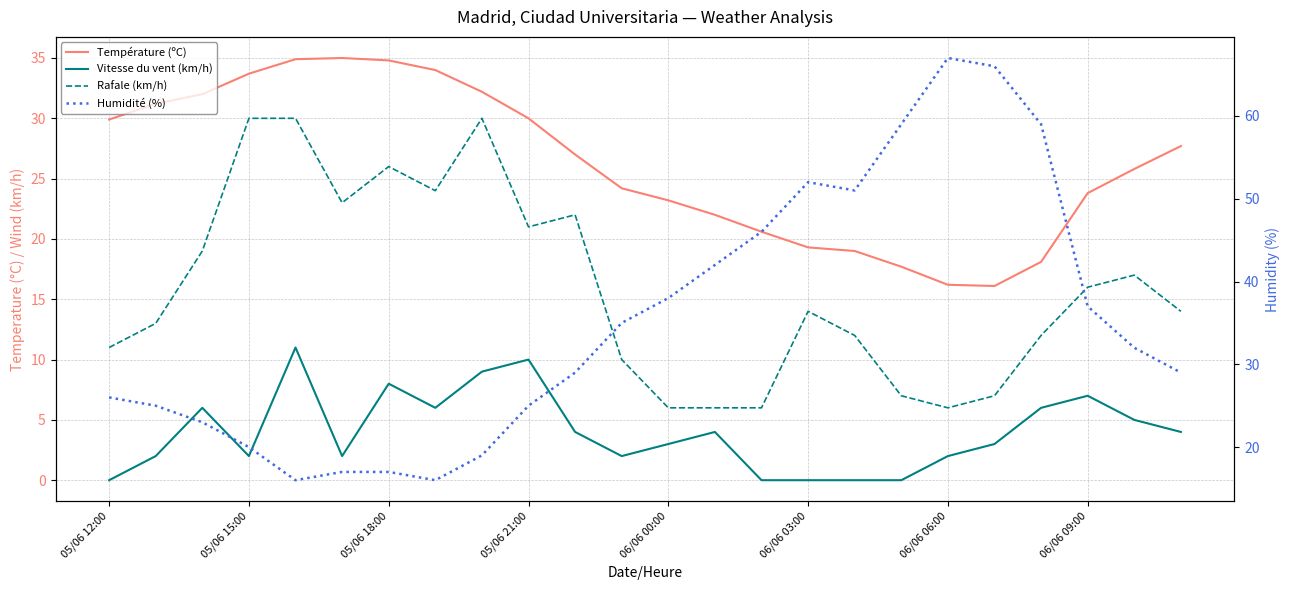

How many data points does each series have?

24